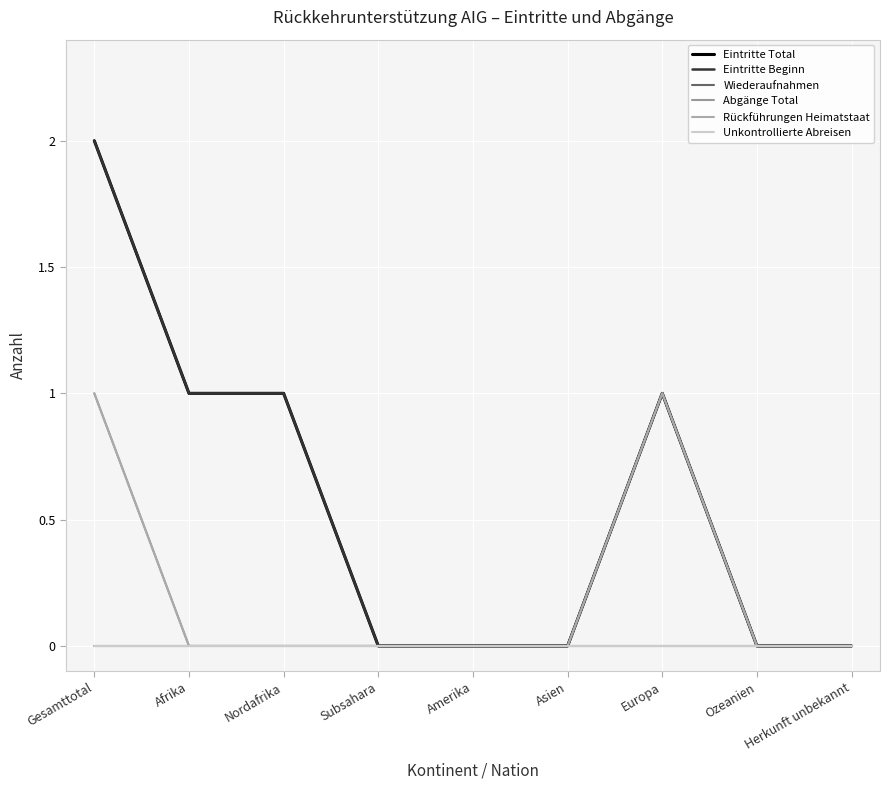

How many values in the Eintritte Total series exceed 0?

4